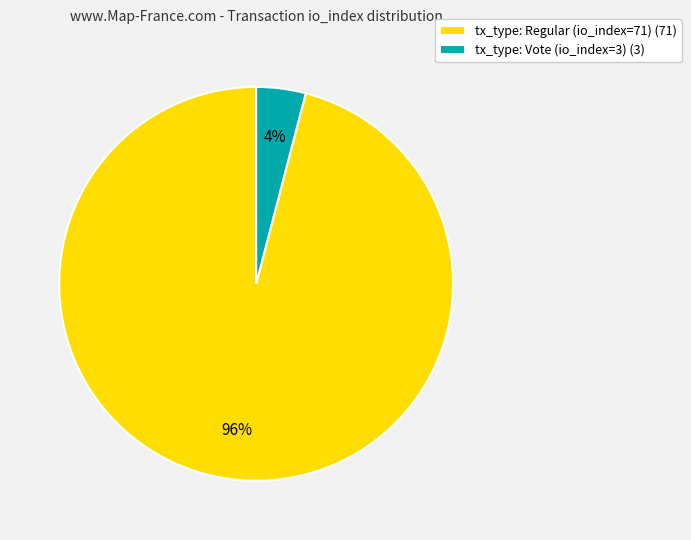

Do tx_type: Vote (io_index=3) (3) and tx_type: Regular (io_index=71) (71) together represent more than half of the pie?

Yes